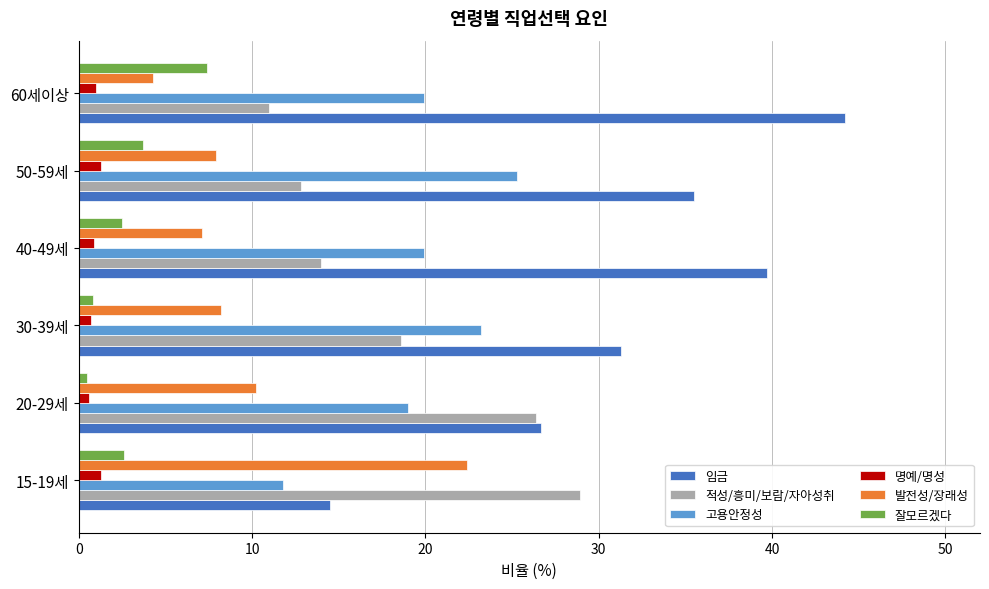

What is the sum of all 고용안정성 values?

119.1